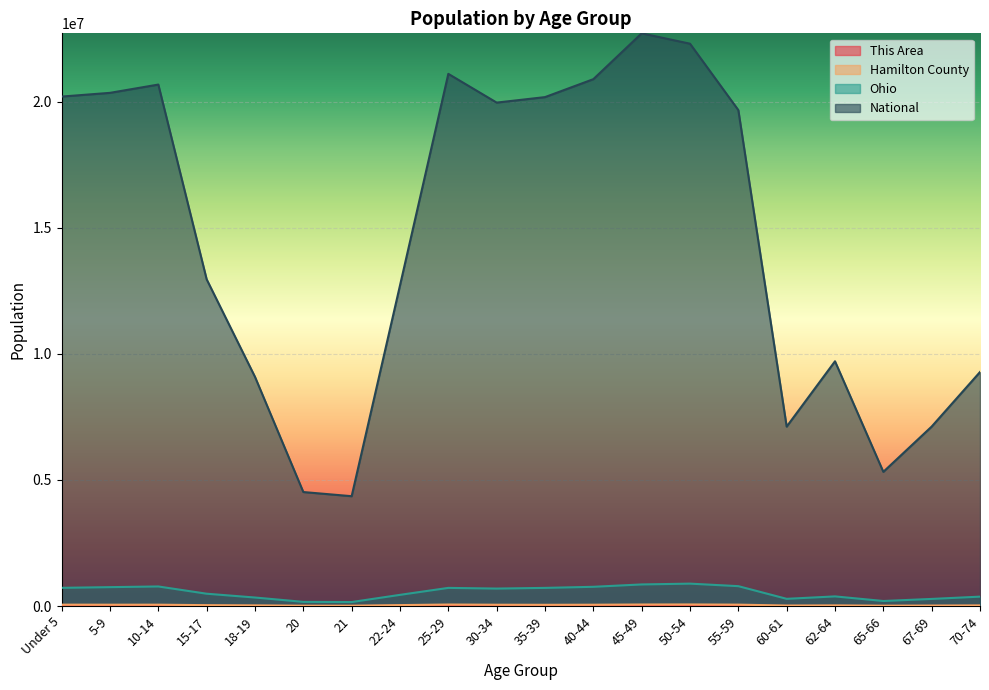

What is the sum of all This Area values?

5428